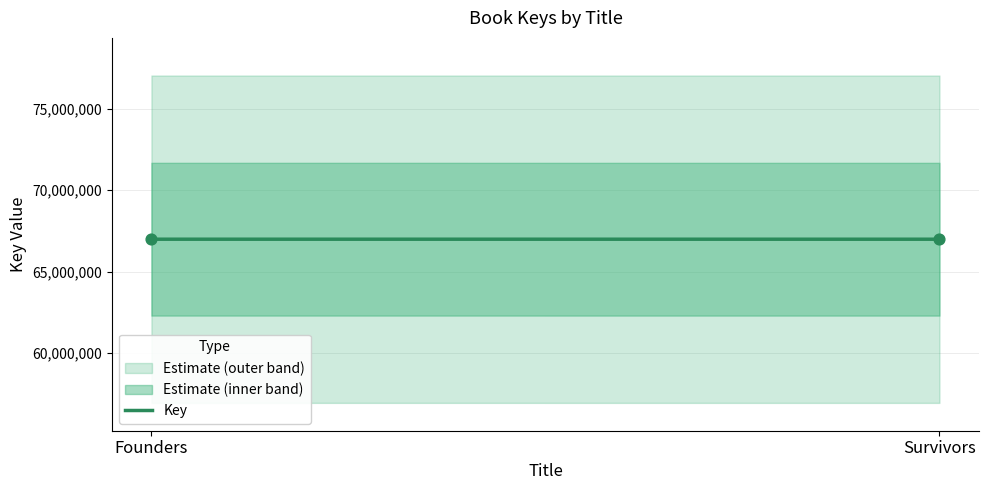

What is the average Y value?

66991361